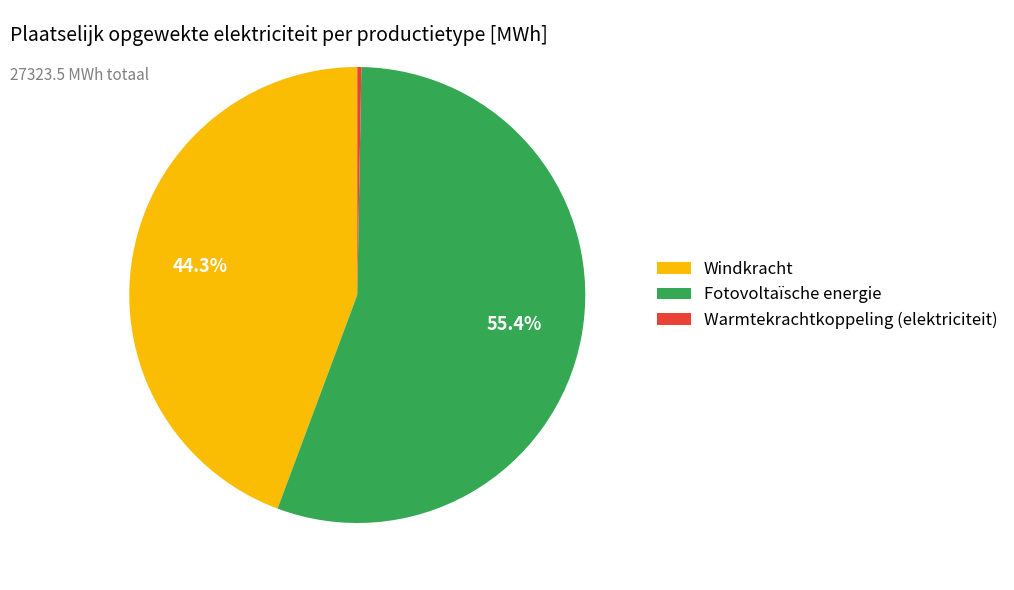

Combined, do Fotovoltaïsche energie and Windkracht account for over 50%?

Yes